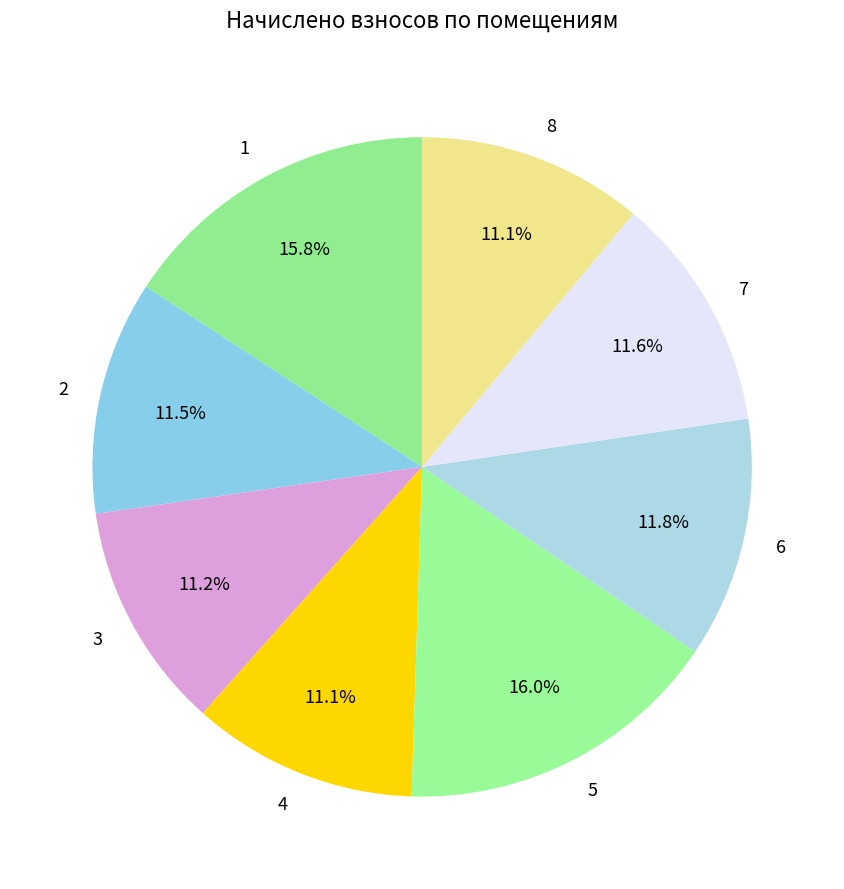

Count the number of slices in the pie.

8